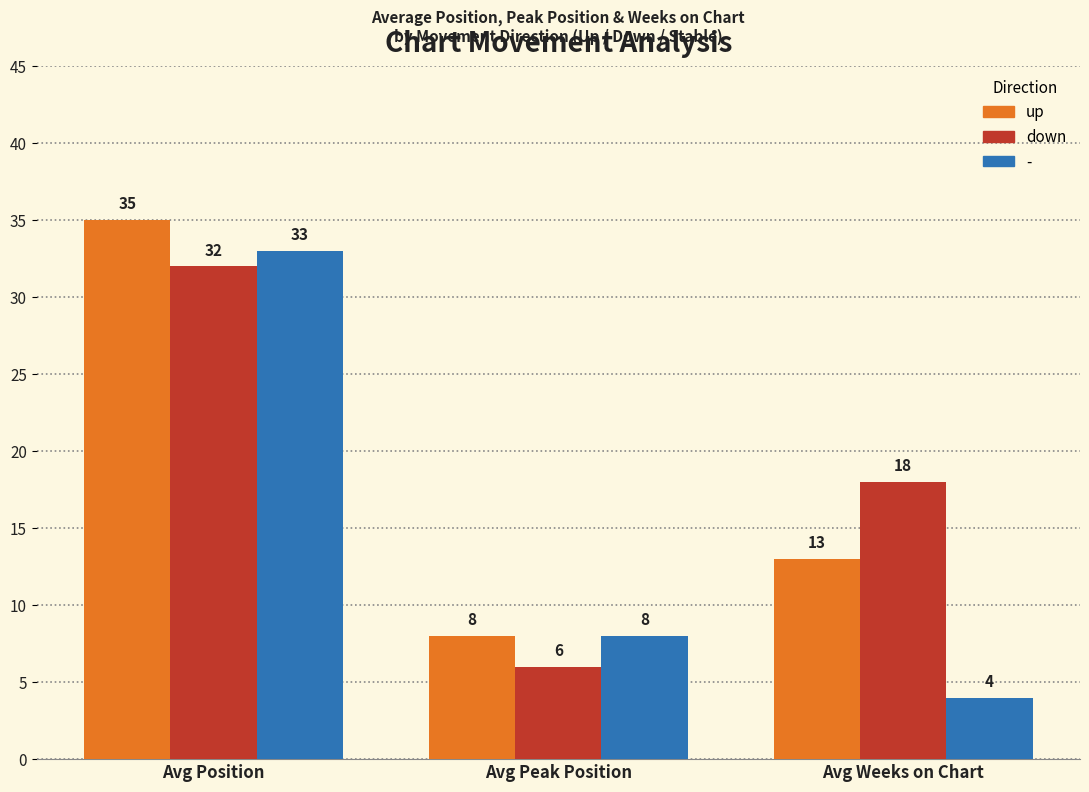

At which label is down closest to 19?

Avg Weeks on Chart